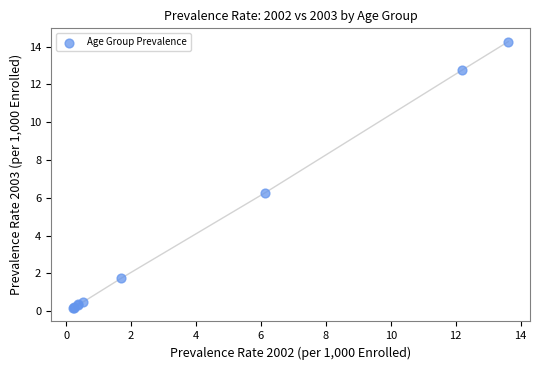

What Y value in the scatter plot is closest to 7?

6.3